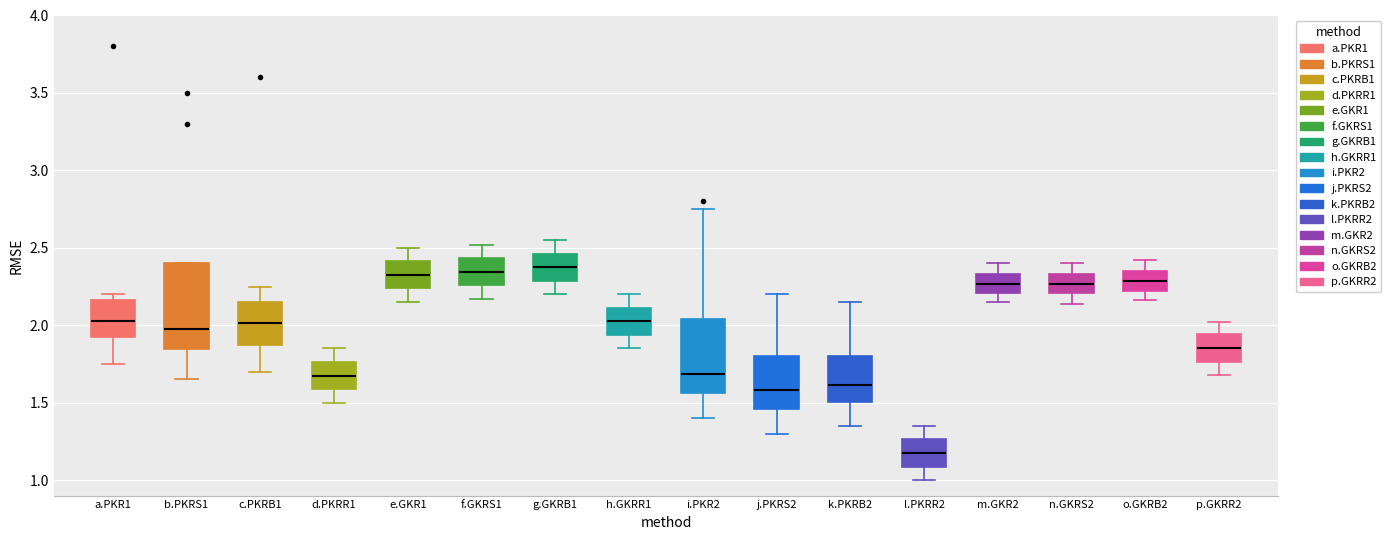

Reading left to right, read every box against the y-axis: the position of its median line, the range the box covers, and the ends of its whiskers. The values are not printed on the chart, so give them approximately, as read against the axis.

a.PKR1: median 2.05, box 1.95 to 2.15, whiskers 1.75 to 2.20
b.PKRS1: median 2.00, box 1.85 to 2.40, whiskers 1.65 to 2.40
c.PKRB1: median 2.00, box 1.90 to 2.15, whiskers 1.70 to 2.25
d.PKRR1: median 1.70, box 1.60 to 1.75, whiskers 1.50 to 1.85
e.GKR1: median 2.35, box 2.25 to 2.40, whiskers 2.15 to 2.50
f.GKRS1: median 2.35, box 2.25 to 2.45, whiskers 2.15 to 2.50
g.GKRB1: median 2.40, box 2.30 to 2.45, whiskers 2.20 to 2.55
h.GKRR1: median 2.05, box 1.95 to 2.10, whiskers 1.85 to 2.20
i.PKR2: median 1.70, box 1.55 to 2.05, whiskers 1.40 to 2.75
j.PKRS2: median 1.60, box 1.45 to 1.80, whiskers 1.30 to 2.20
k.PKRB2: median 1.60, box 1.50 to 1.80, whiskers 1.35 to 2.15
l.PKRR2: median 1.20, box 1.10 to 1.25, whiskers 1.00 to 1.35
m.GKR2: median 2.25, box 2.20 to 2.35, whiskers 2.15 to 2.40
n.GKRS2: median 2.25, box 2.20 to 2.35, whiskers 2.15 to 2.40
o.GKRB2: median 2.30, box 2.20 to 2.35, whiskers 2.15 to 2.40
p.GKRR2: median 1.85, box 1.75 to 1.95, whiskers 1.70 to 2.00